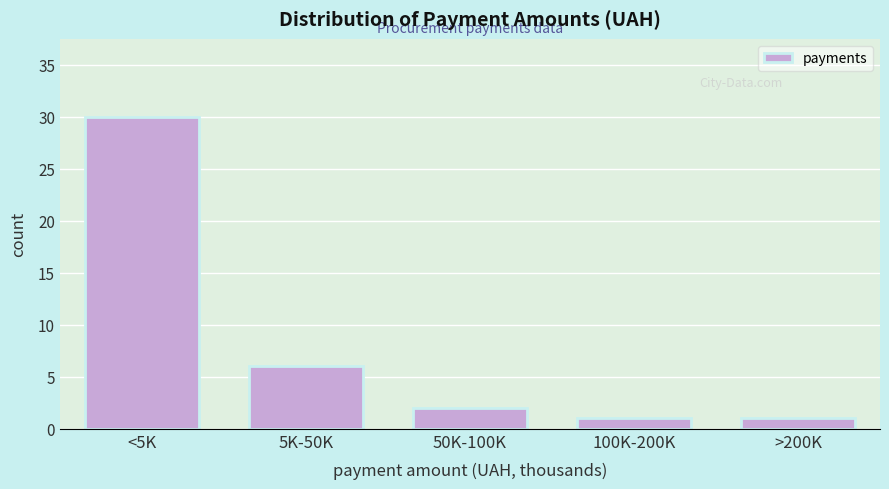

Reading left to right, transcribe all the data shown in this chart.

30	6	2	1	1